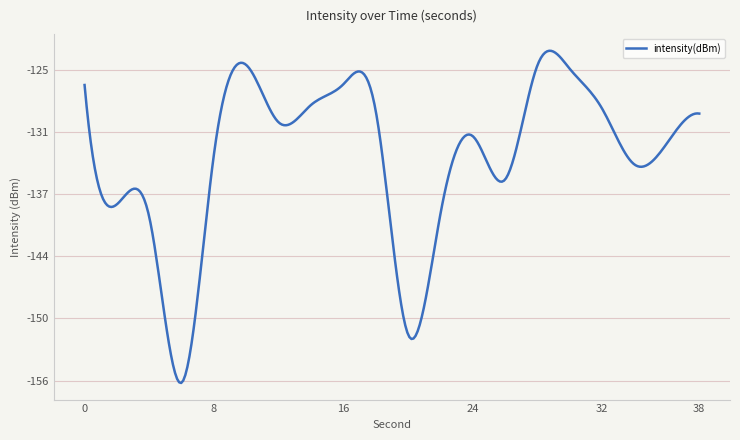

Rank the categories by value from lowest to highest.

6, 20, 4, 22, 2, 26, 34, 8, 36, 24, 12, 38, 18, 32, 14, 0, 16, 30, 28, 10